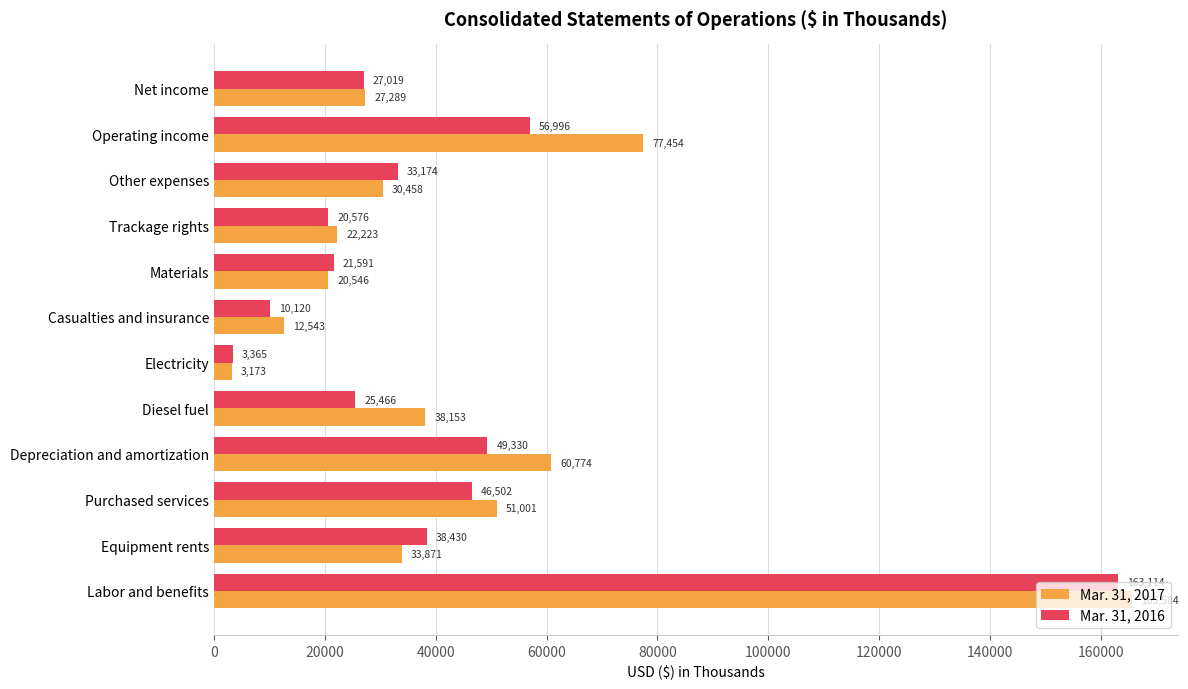

Where is Mar. 31, 2016 nearest to the value 83239?

Operating income